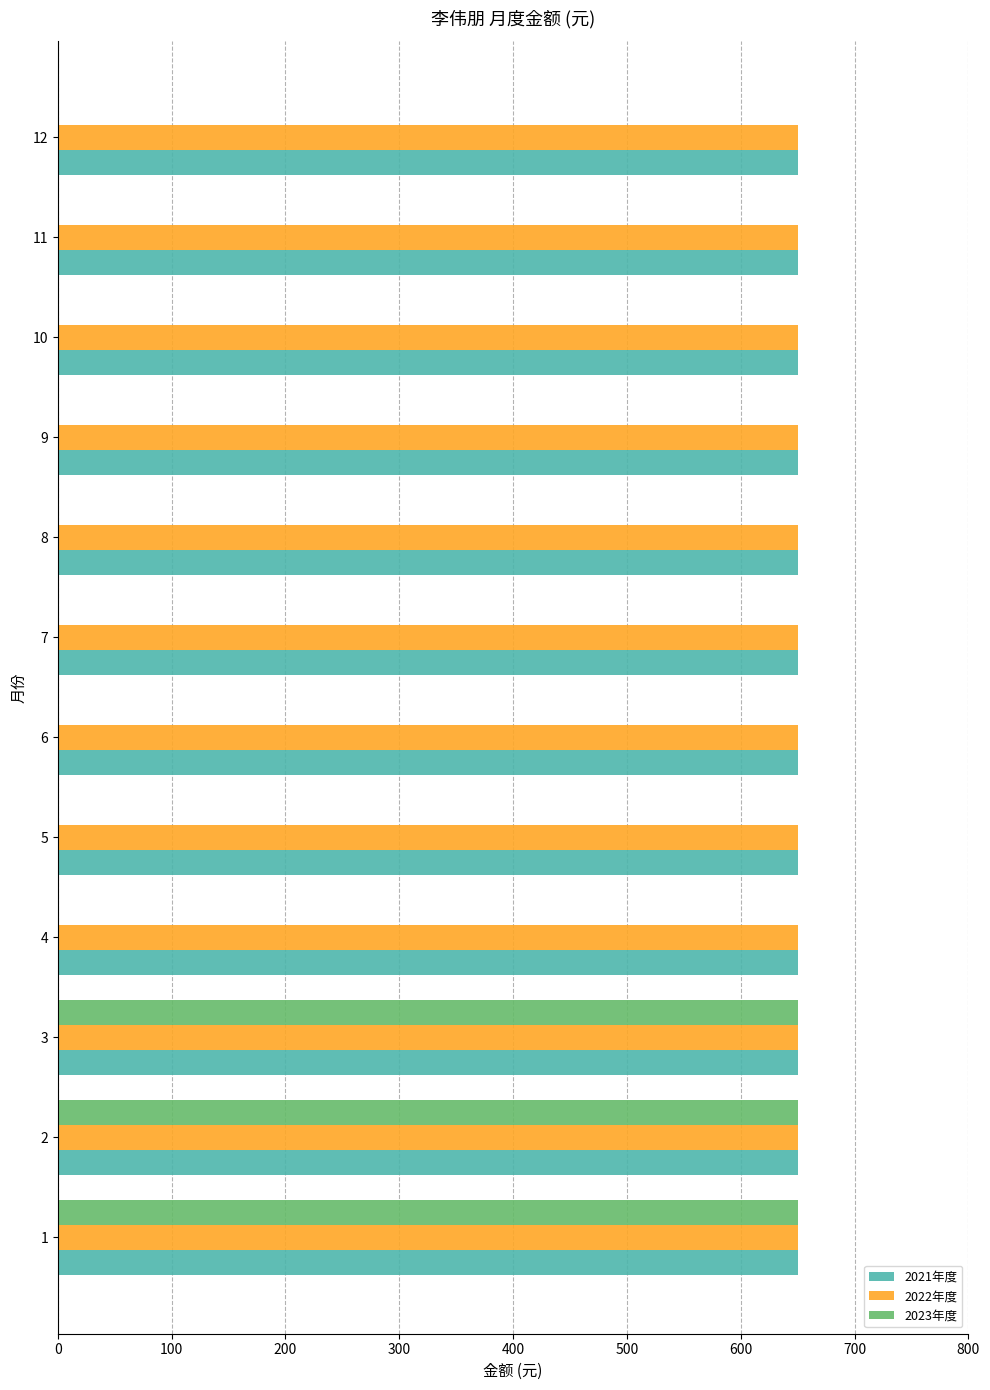

What is the sum of all 2023年度 values?

1950